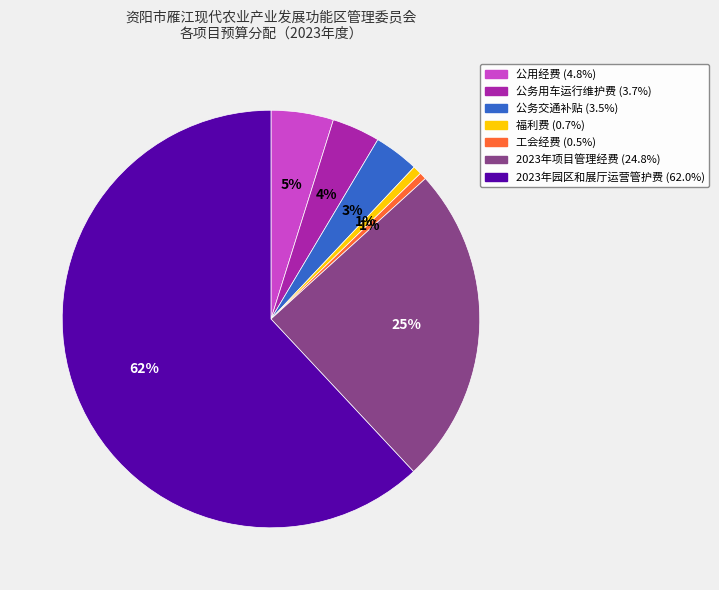

Does 公用经费 account for over 50% of the chart?

No